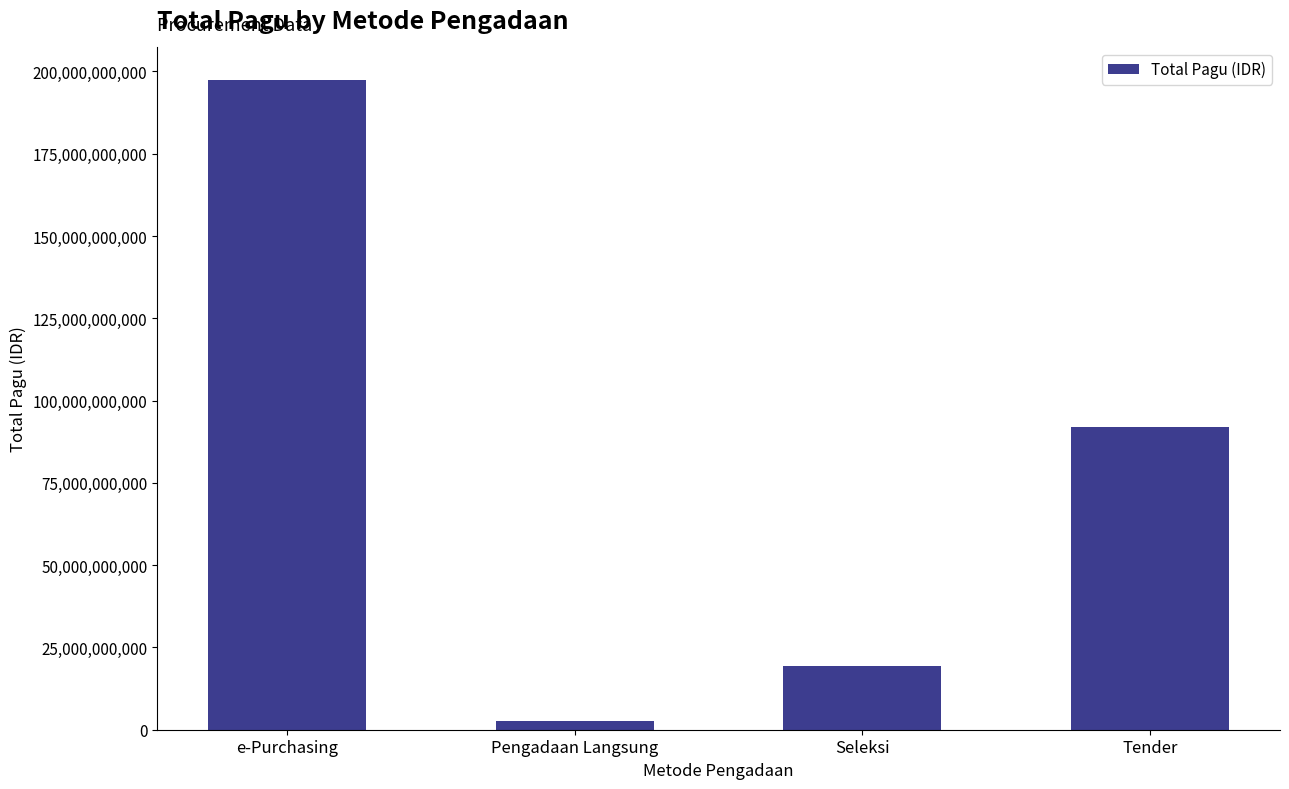

Rank the categories by value from highest to lowest.

e-Purchasing, Tender, Seleksi, Pengadaan Langsung